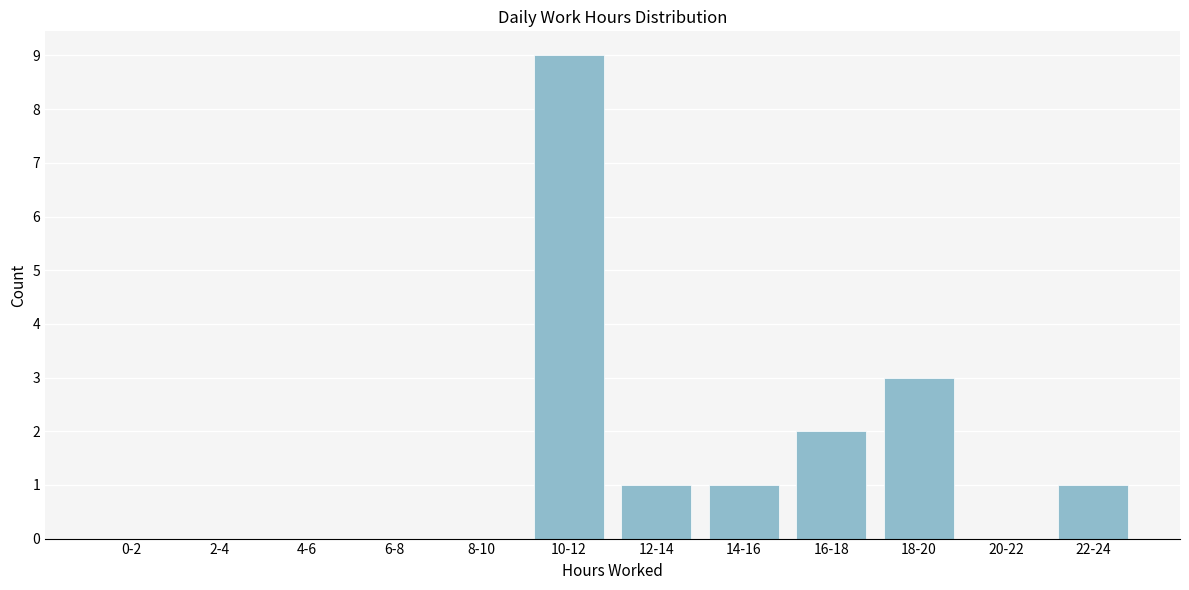

Reading left to right, list all the values displayed in this chart.

0-2=0	2-4=0	4-6=0	6-8=0	8-10=0	10-12=9	12-14=1	14-16=1	16-18=2	18-20=3	20-22=0	22-24=1